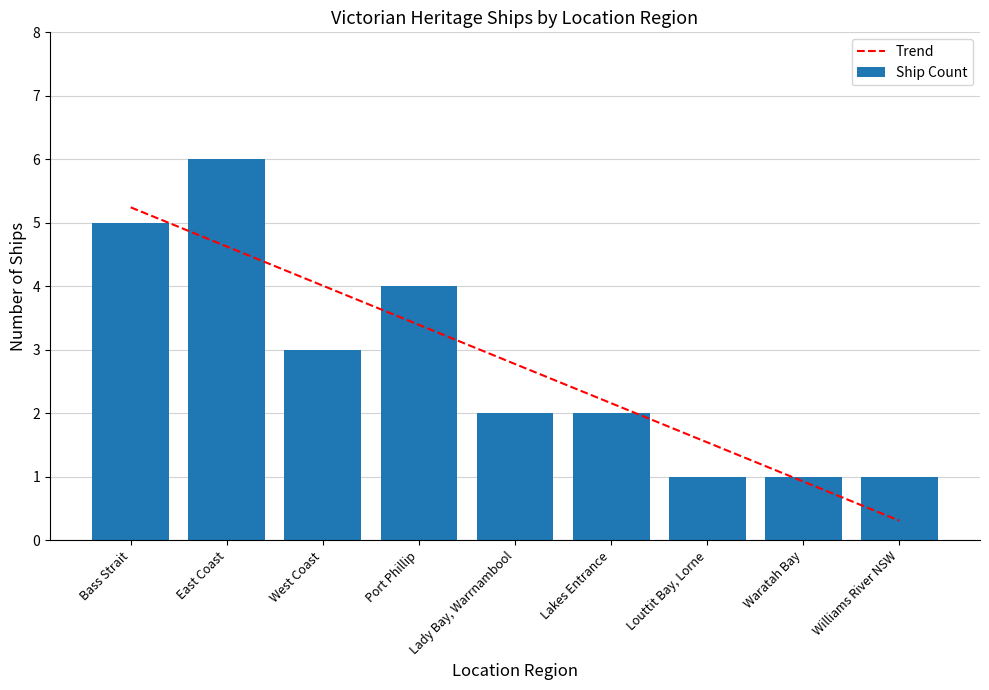

Reading left to right, list all the values displayed in this chart.

Trend: 5.2	4.6	4.0	3.4	2.8	2.2	1.5	0.9	0.3
Ship Count: 5.0	6.0	3.0	4.0	2.0	2.0	1.0	1.0	1.0